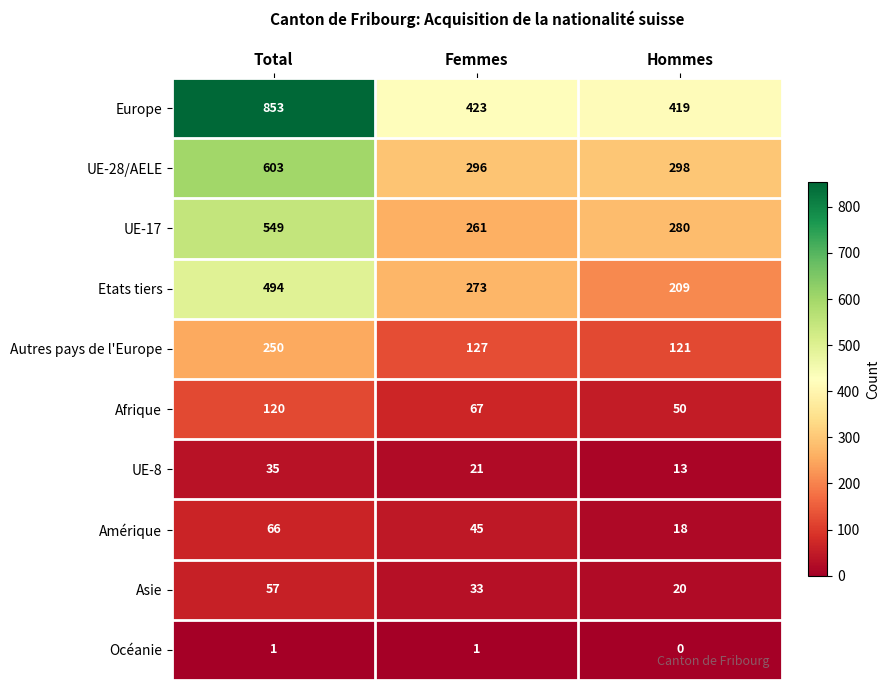

Which category has the lowest value across all series?

Hommes